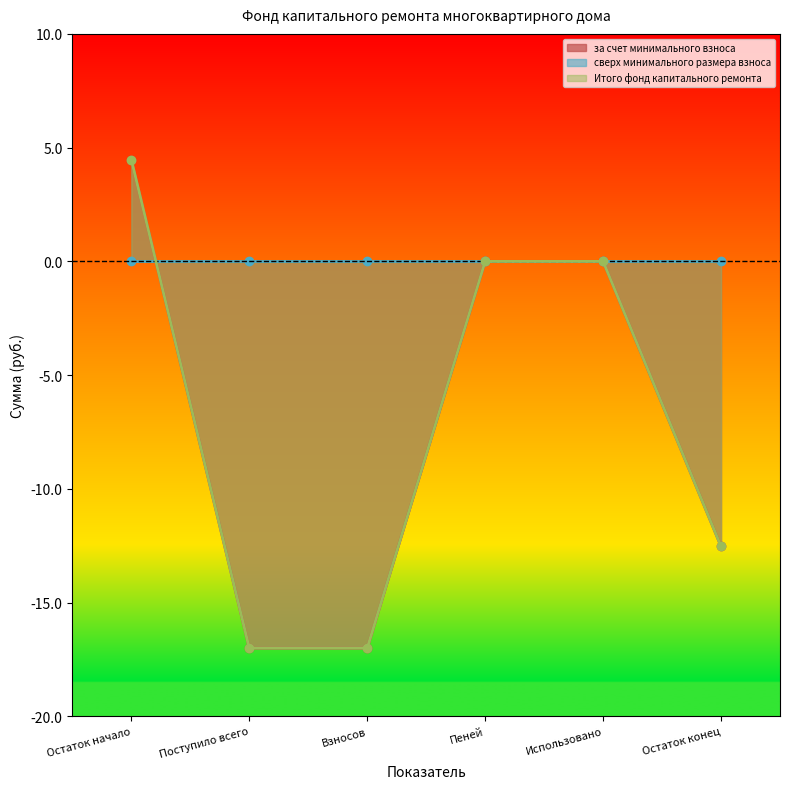

The value of за счет минимального взноса at Поступило всего is -17.0. True or false?

True